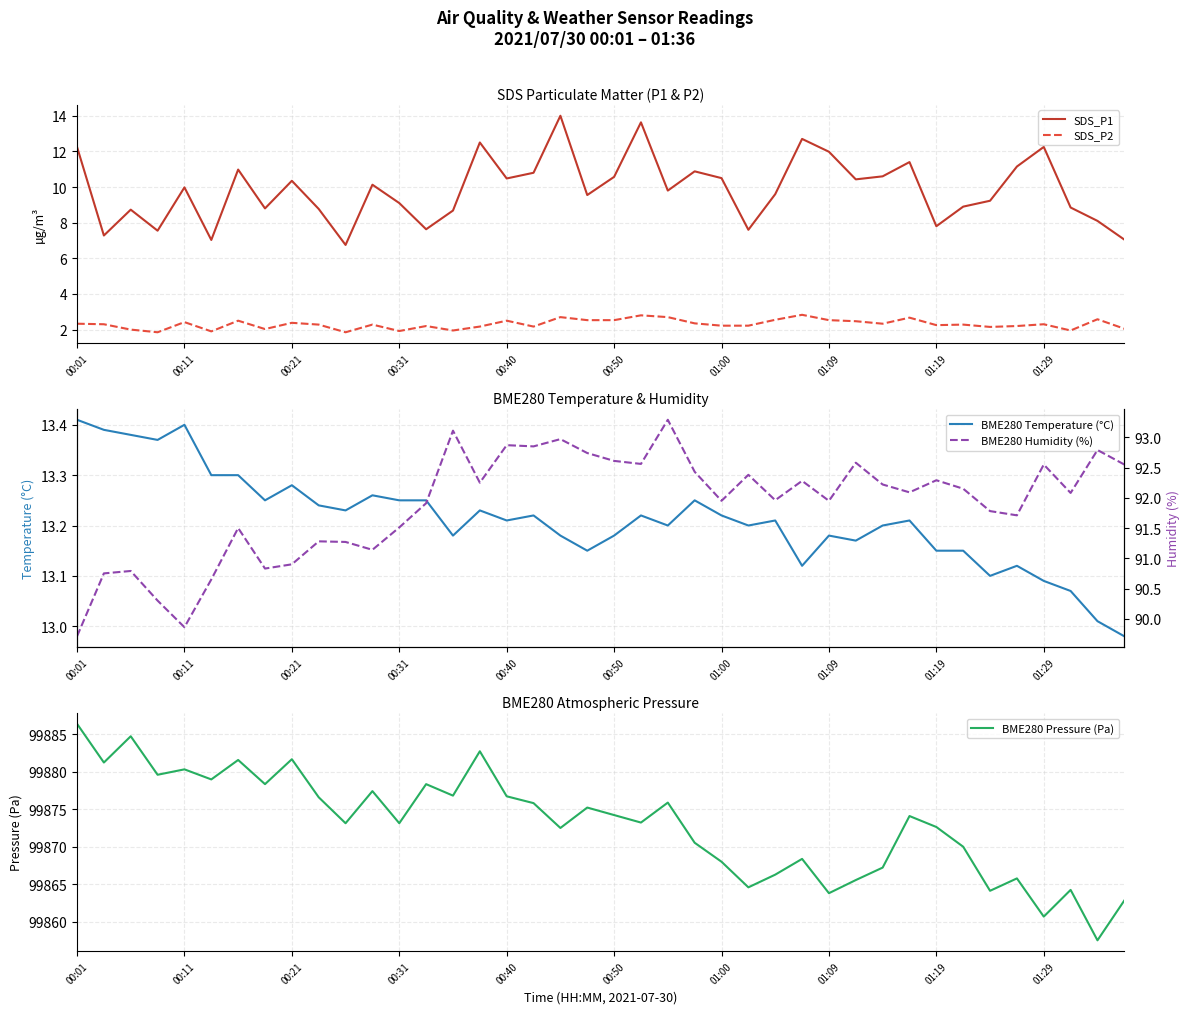

True or false: SDS_P1 and SDS_P2 intersect in this chart.

False